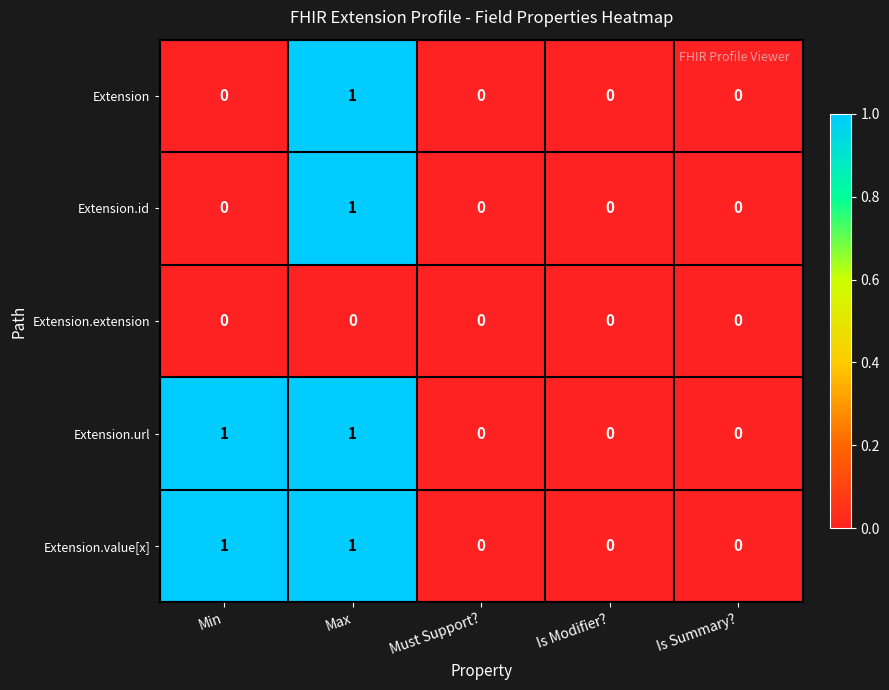

Reading right to left, what are all the values shown in this chart?

Extension: 0	0	0	1	0
Extension.id: 0	0	0	1	0
Extension.extension: 0	0	0	0	0
Extension.url: 0	0	0	1	1
Extension.value[x]: 0	0	0	1	1